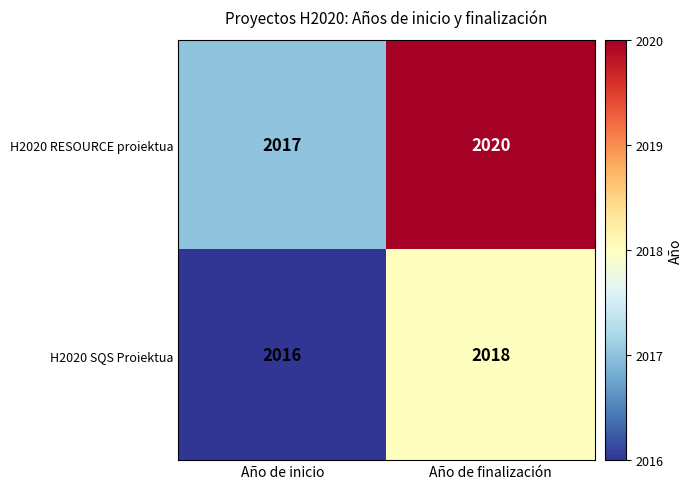

Is it true that H2020 RESOURCE proiektua equals 1010 at Año de inicio?

False